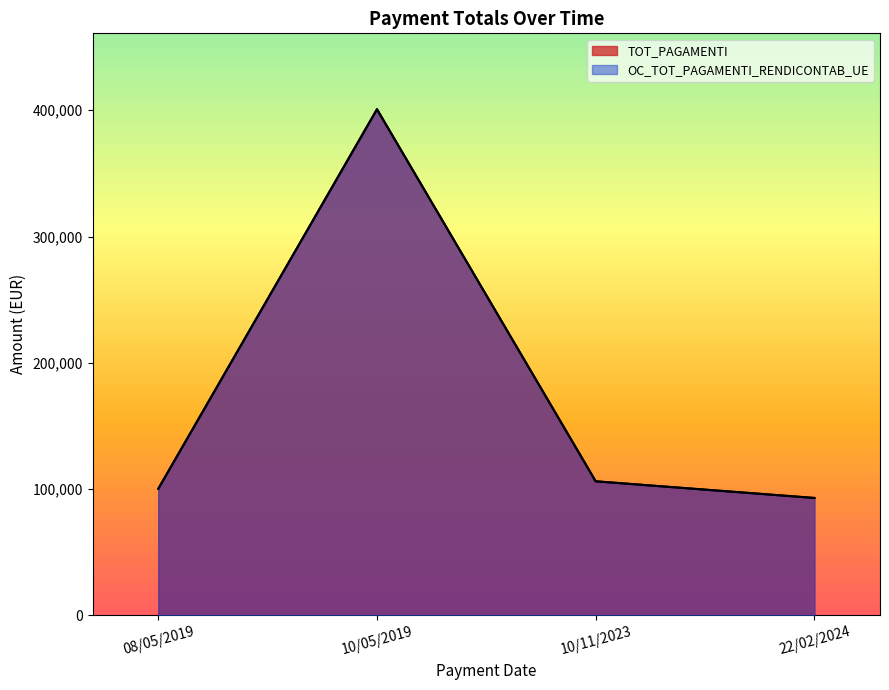

What is the label of the 2nd point from the left?

10/05/2019